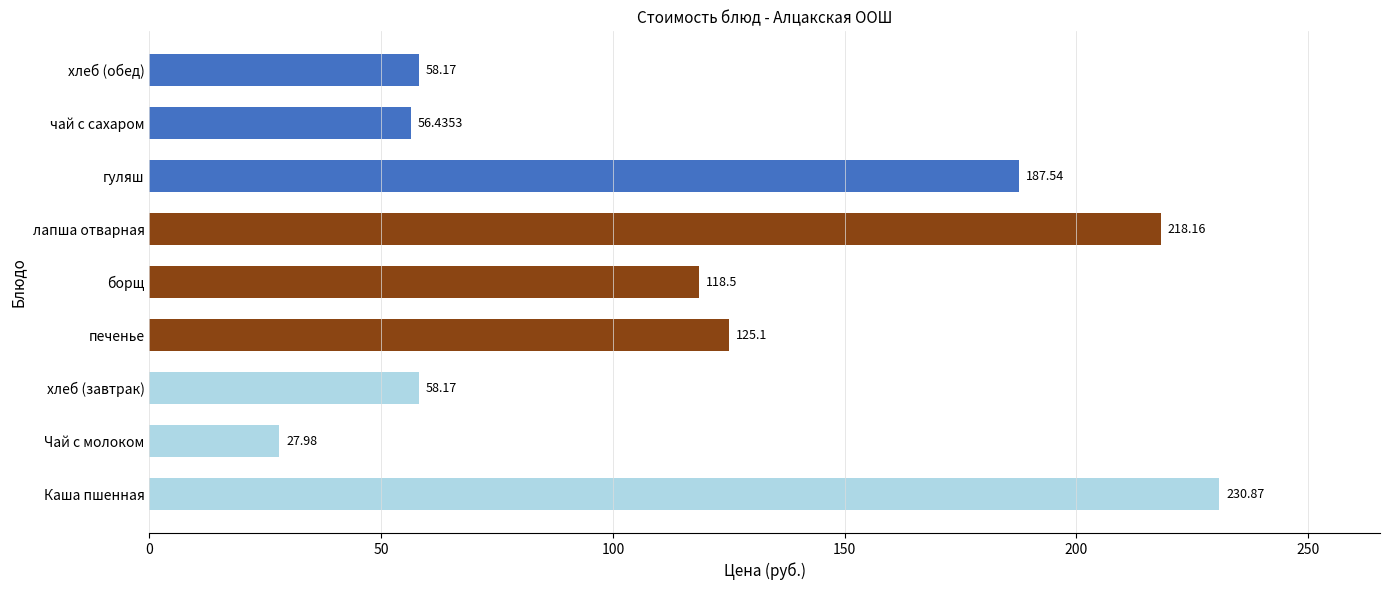

Where is the data nearest to the value 129?

печенье